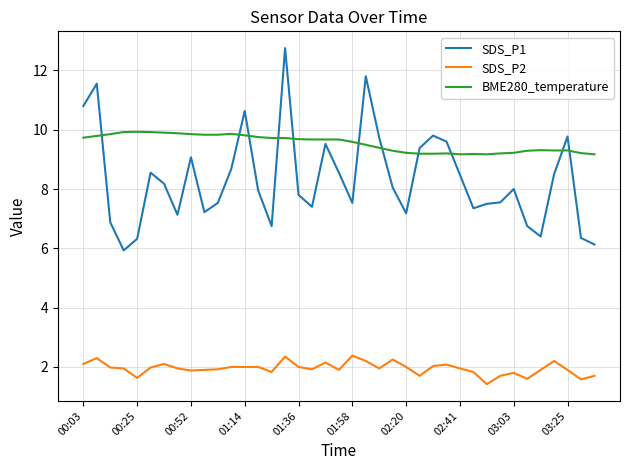

Rank the series by their maximum value, from highest to lowest.

SDS_P1, BME280_temperature, SDS_P2